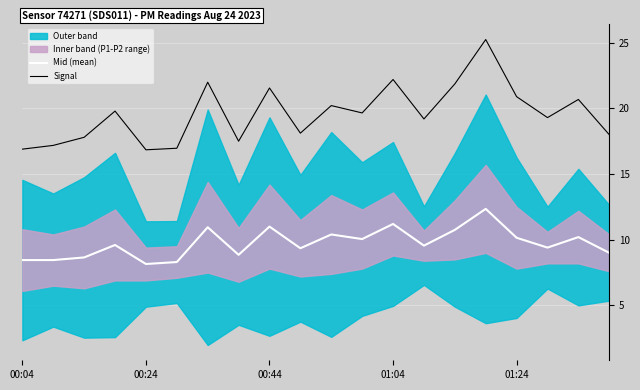

True or false: Mid (mean) and Signal cross at least once.

False